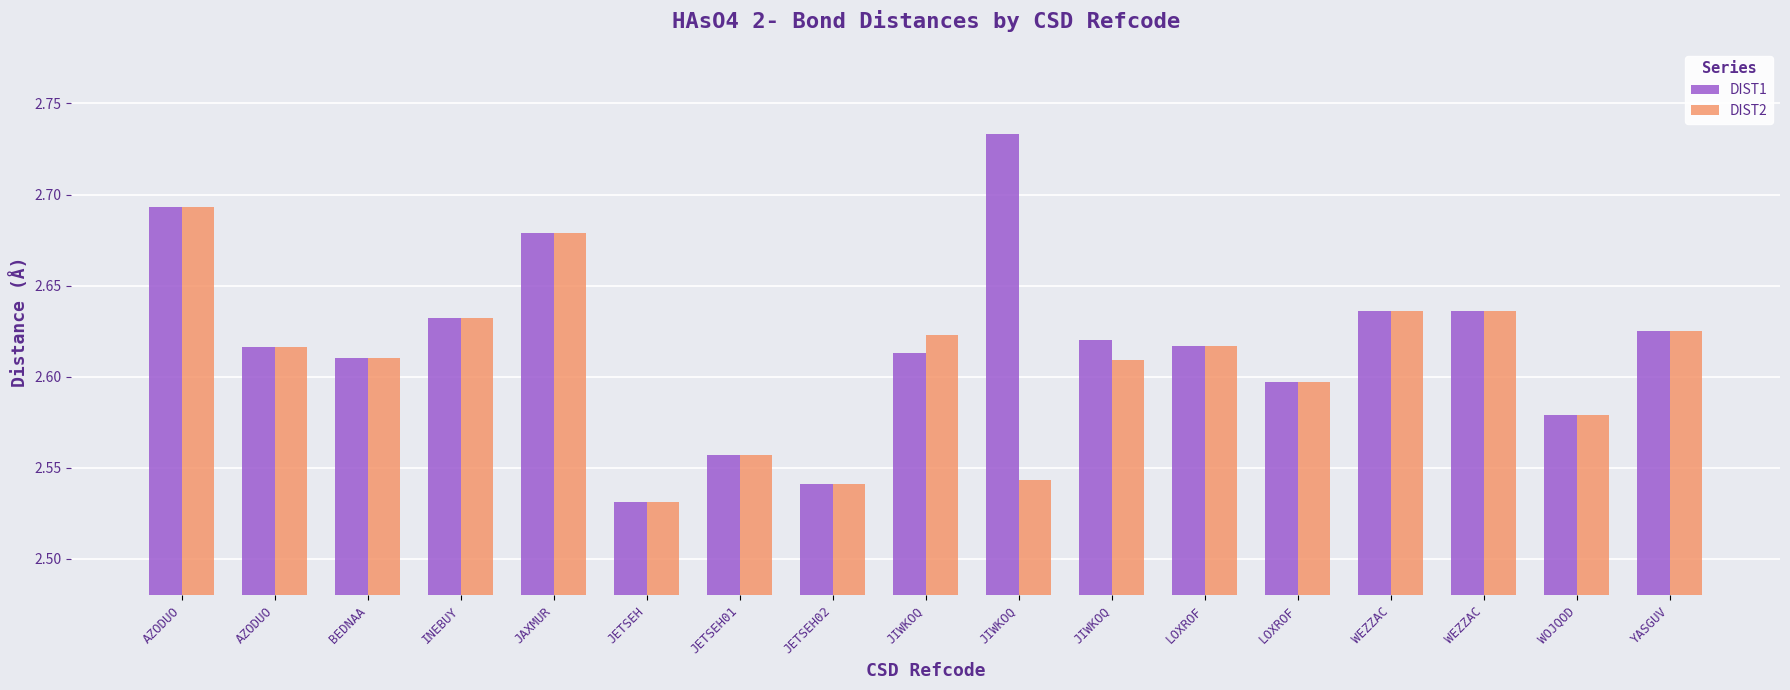

At how many categories does at least one series exceed 2?

17